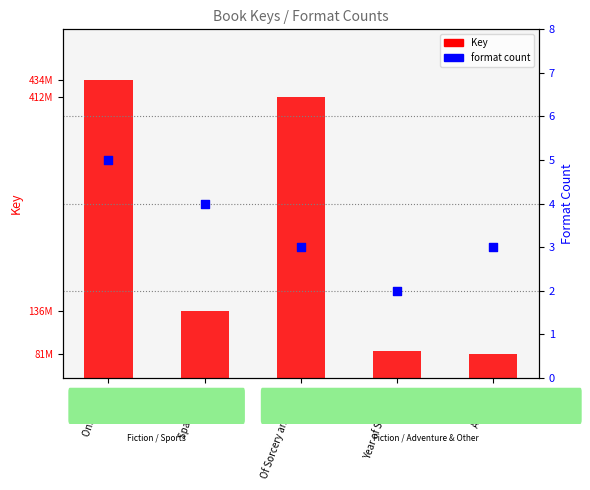

At which category is the sum across all series the highest?

Only Game